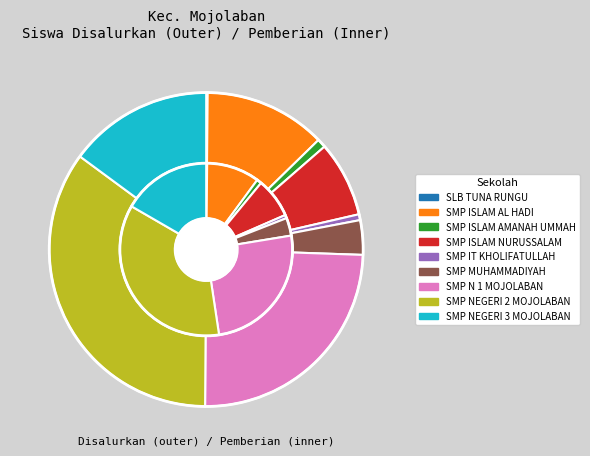

Does 7 account for over 50% of the chart?

No